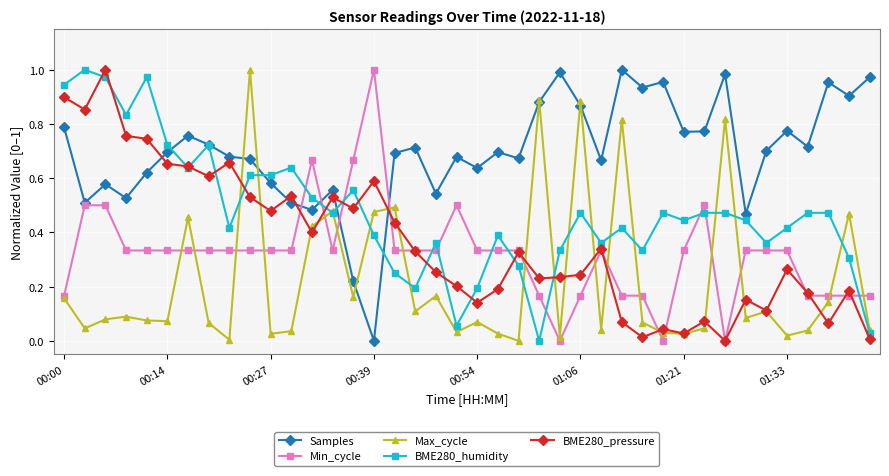

True or false: Max_cycle has more than 2 interior local peaks.

True